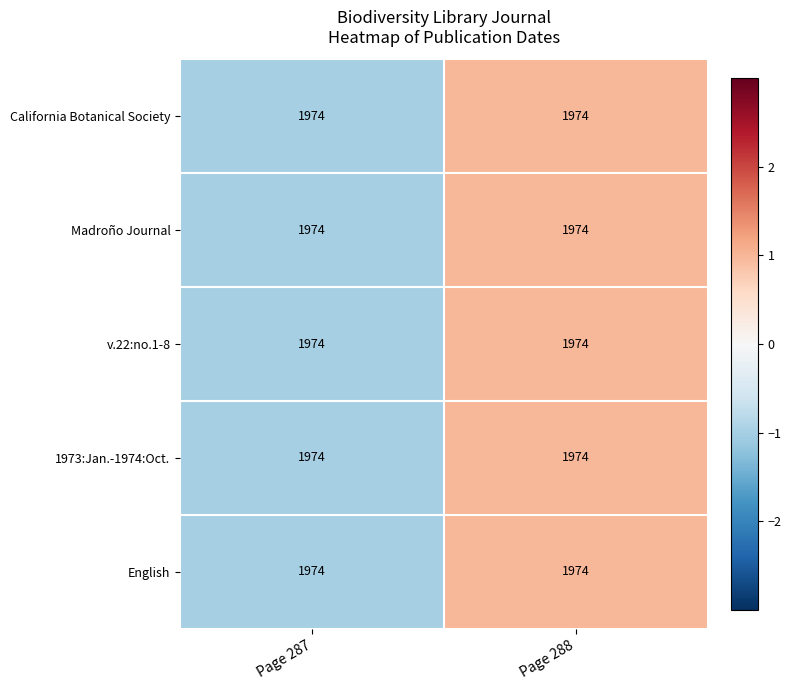

At Page 287, list the series in order from smallest to largest.

California Botanical Society, Madroño Journal, v.22:no.1-8, 1973:Jan.-1974:Oct., English